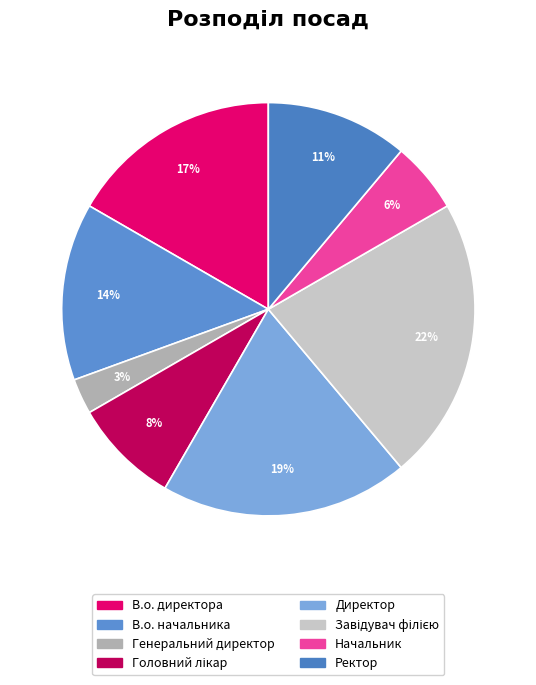

What is the ratio of the value at Головний лікар to the value at В.о. директора?

0.5